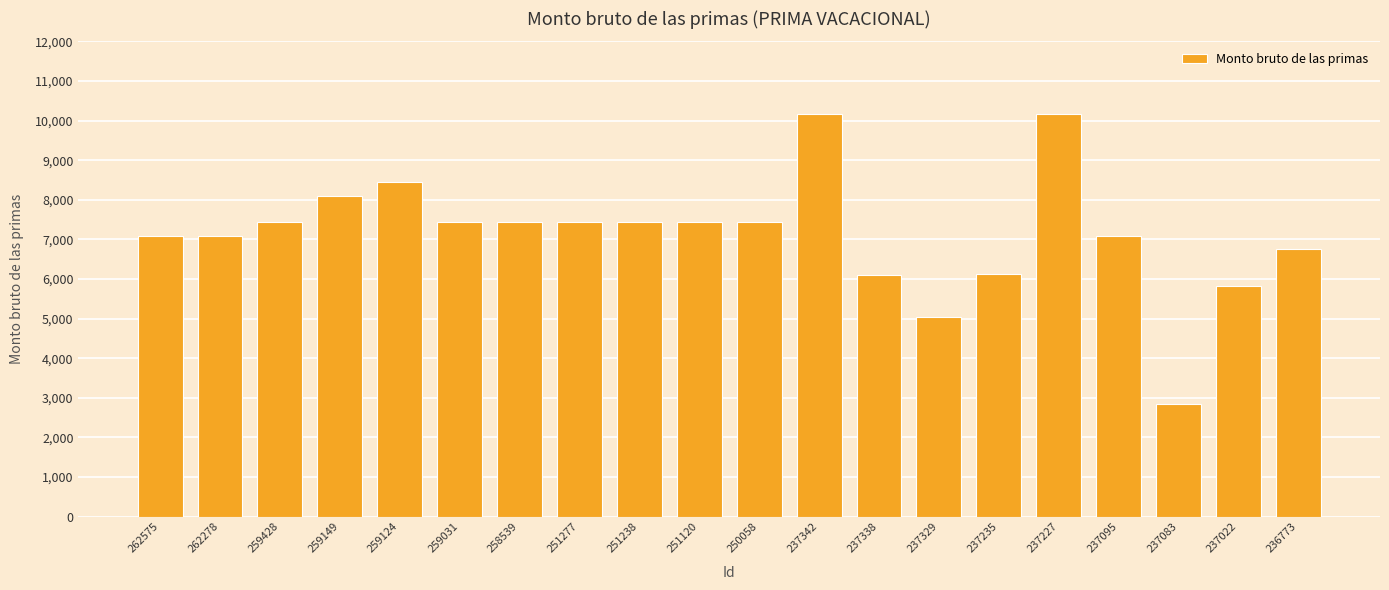

What is the difference between the second highest and second lowest values?

5126.7